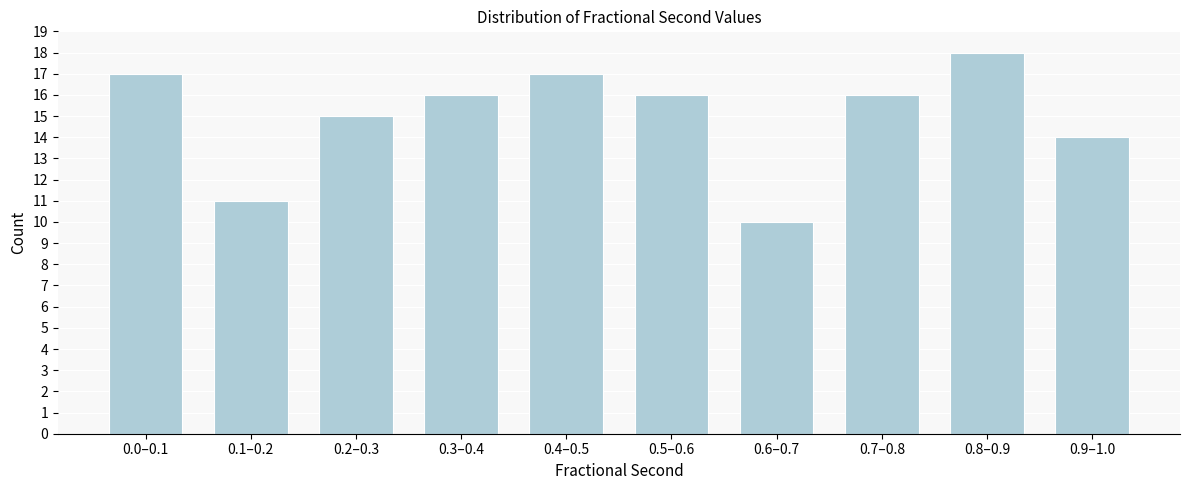

Reading left to right, list all the values displayed in this chart.

17	11	15	16	17	16	10	16	18	14